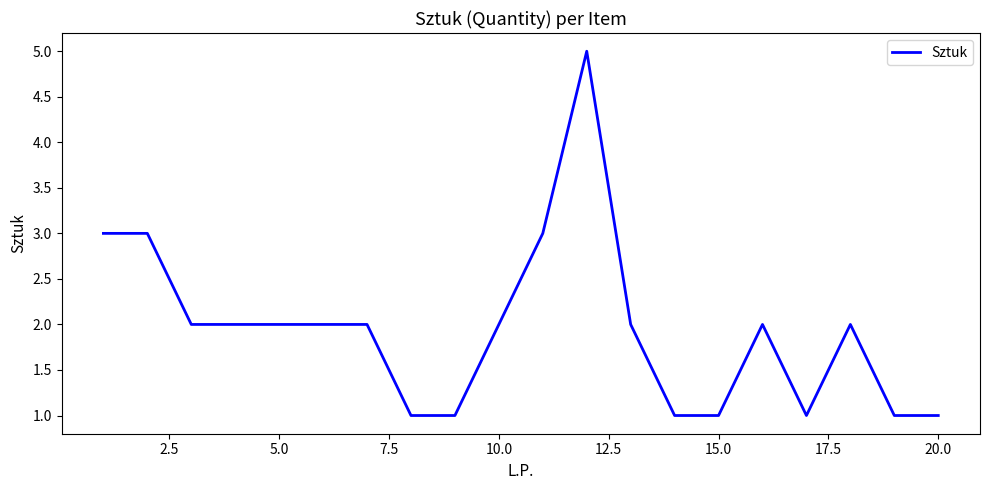

What is the greatest value displayed?

5